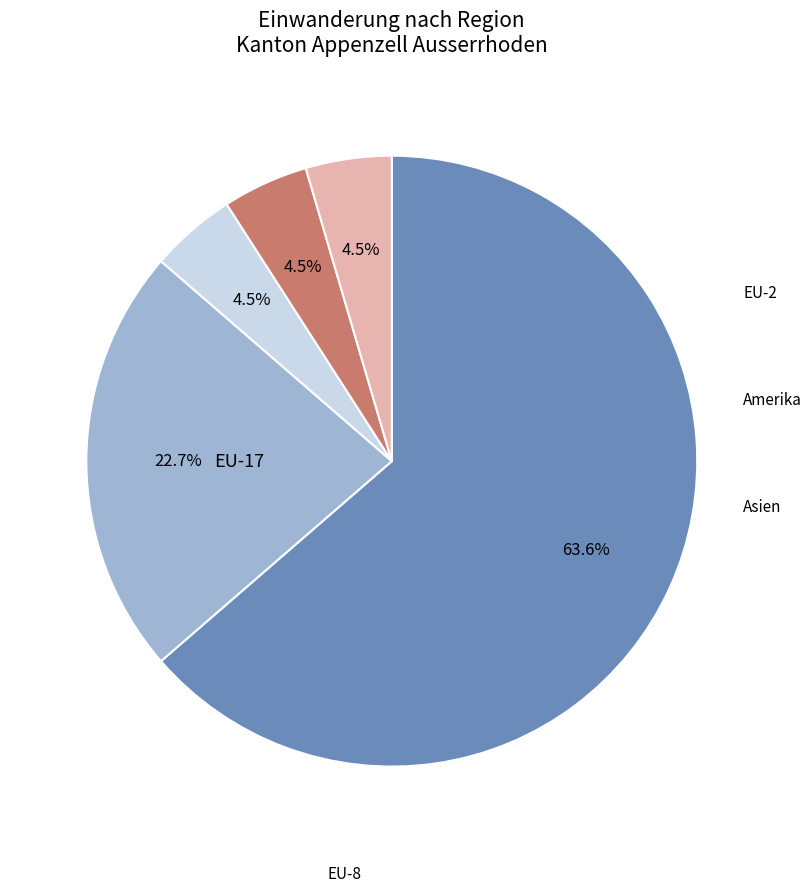

How many slices are in this pie chart?

5